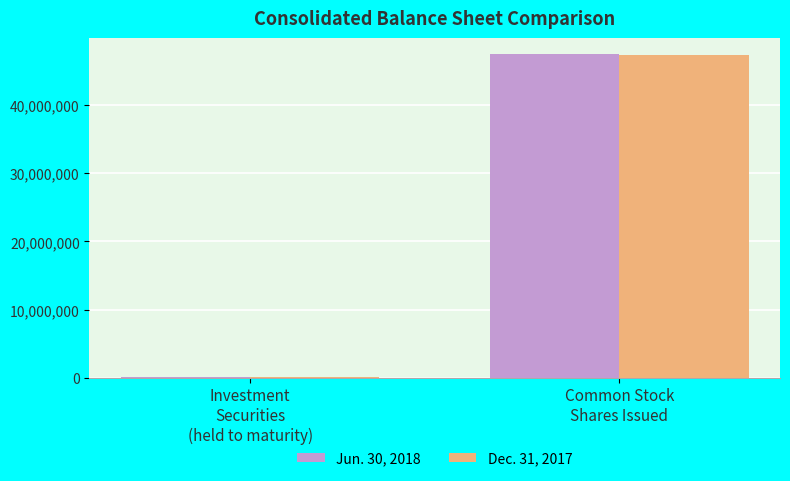

Between Investment
Securities
(held to maturity) and Common Stock
Shares Issued, which series saw the biggest shift?

Jun. 30, 2018